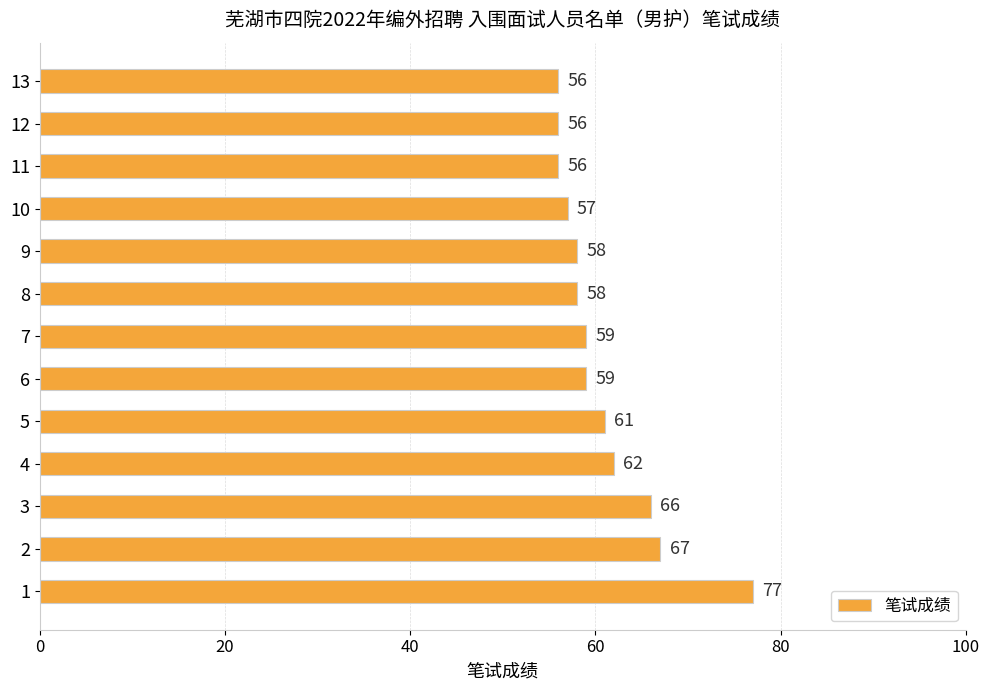

What is the ratio of the value at 12 to the value at 10?

1.0